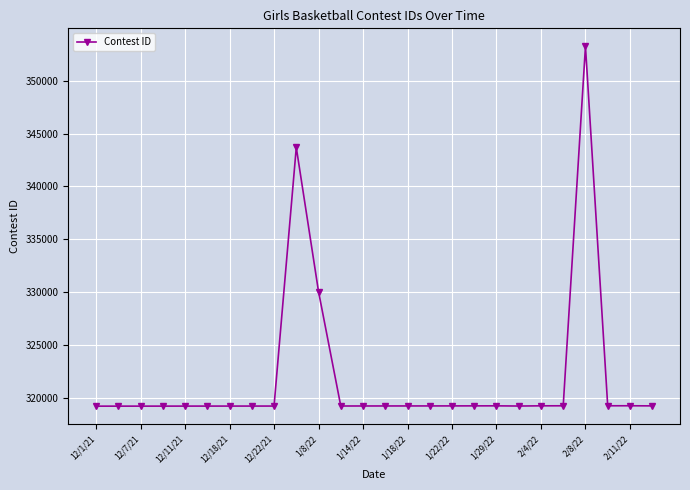

True or false: there are more than 2 points higher than both neighbors.

True